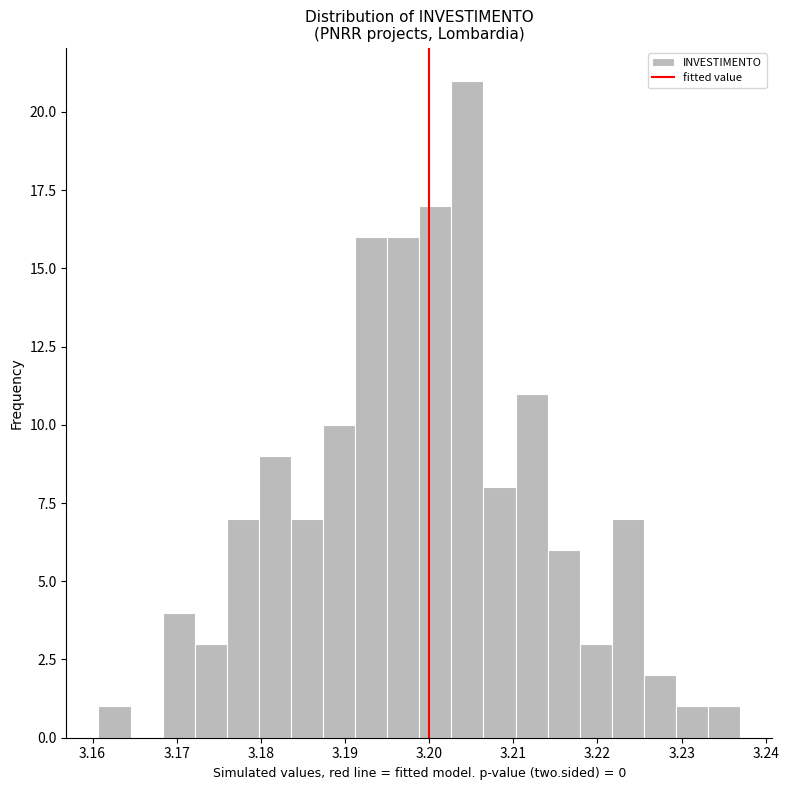

Around what value on the x-axis is the tallest bar? Give the approximate position of its centre, as read against the axis.

3.205